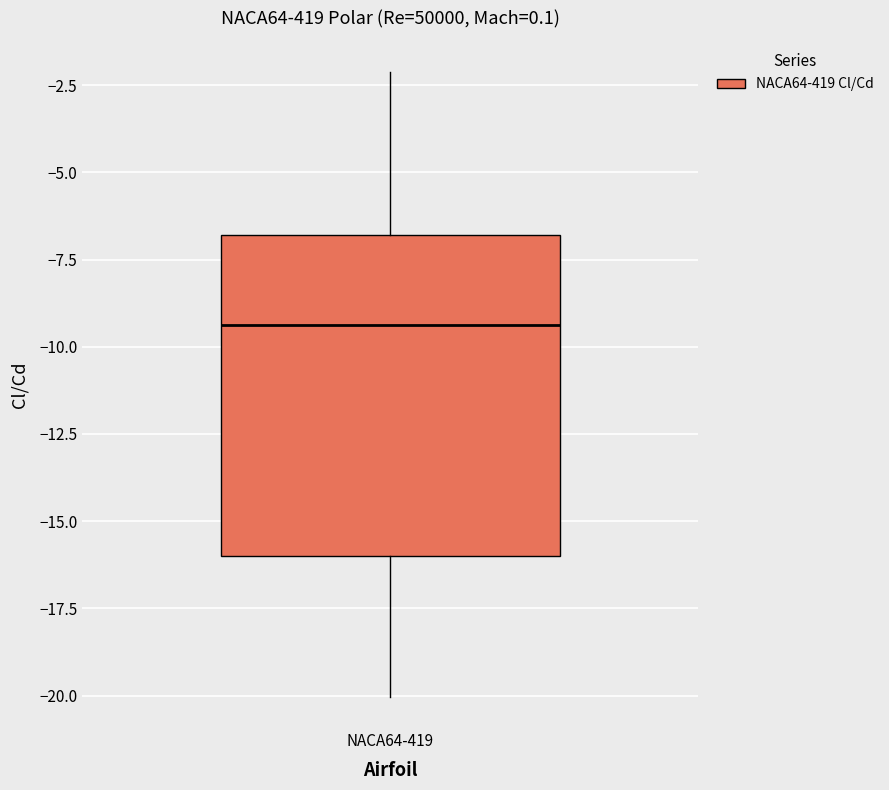

Where is the lower edge of the box for NACA64-419 on the y-axis? The values are not printed on the chart, so give them approximately, as read against the axis.

-16.0